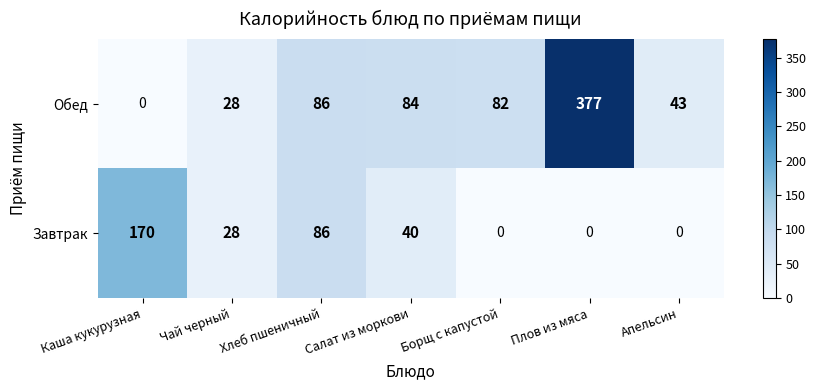

At how many categories does at least one series exceed 184?

1